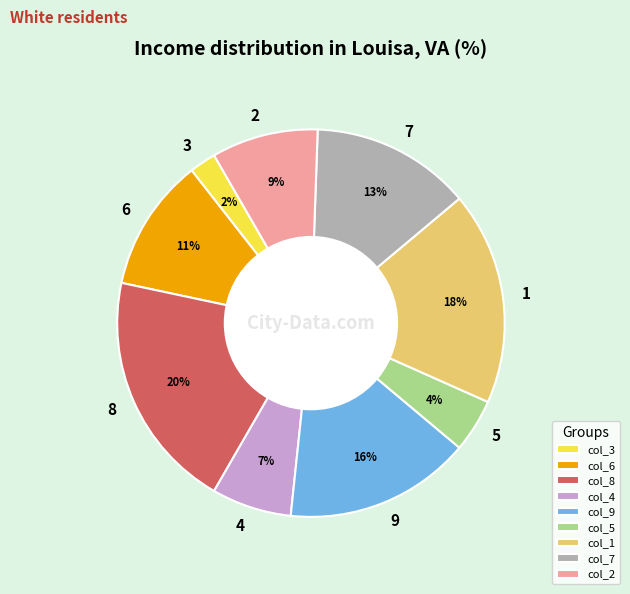

What is the smallest slice in the pie chart?

3